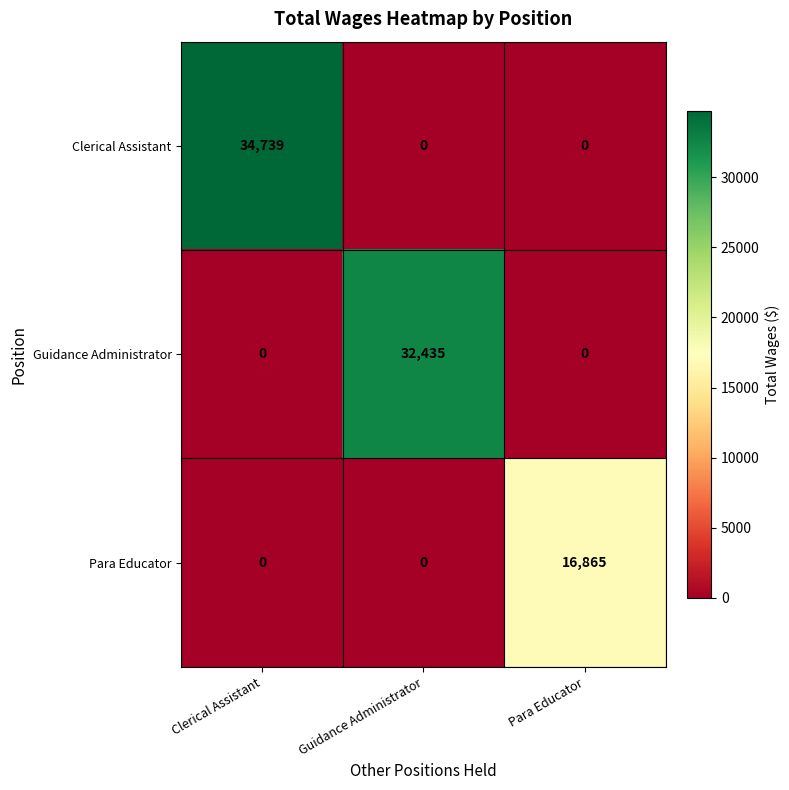

What is the total value across all series at Clerical Assistant?

34739